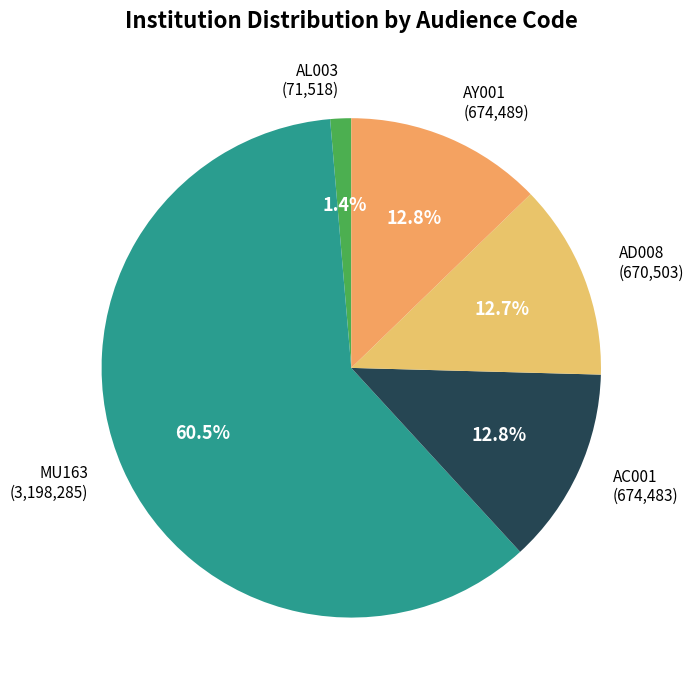

How many slices are in this pie chart?

5